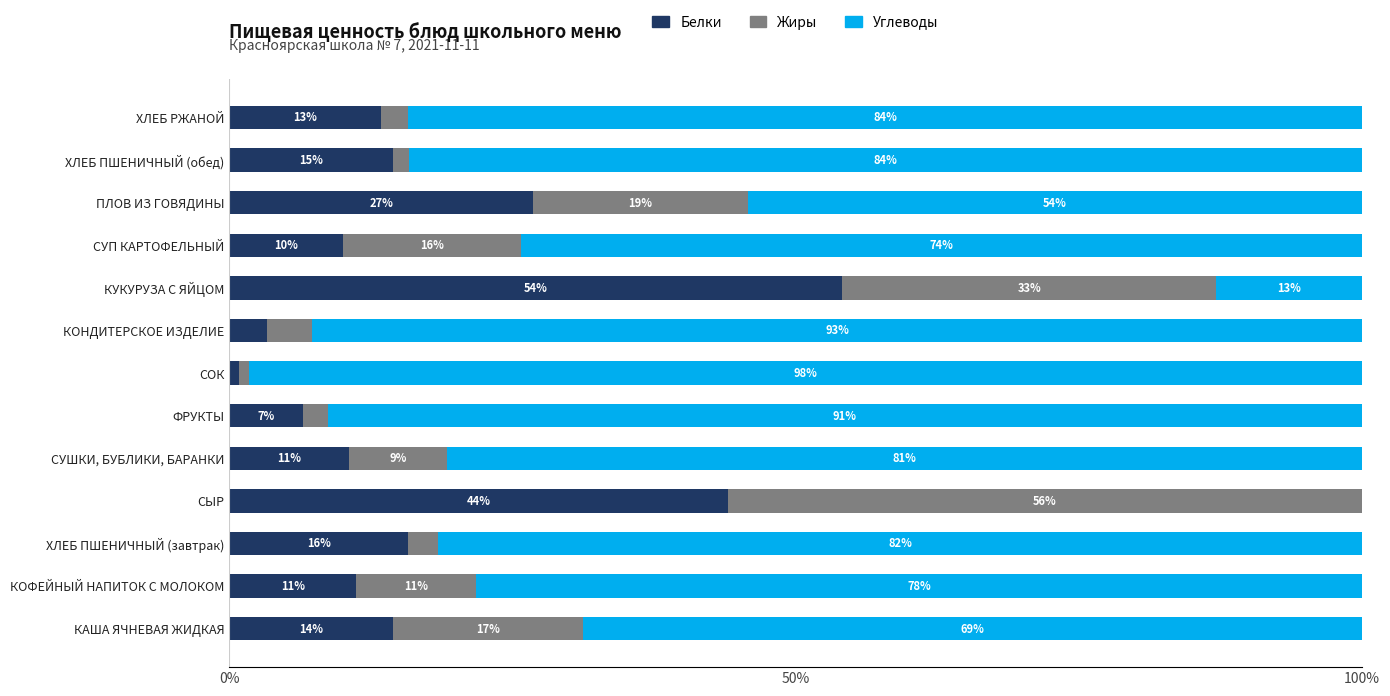

True or false: Белки has a value of 10.6 at СУШКИ, БУБЛИКИ, БАРАНКИ.

True